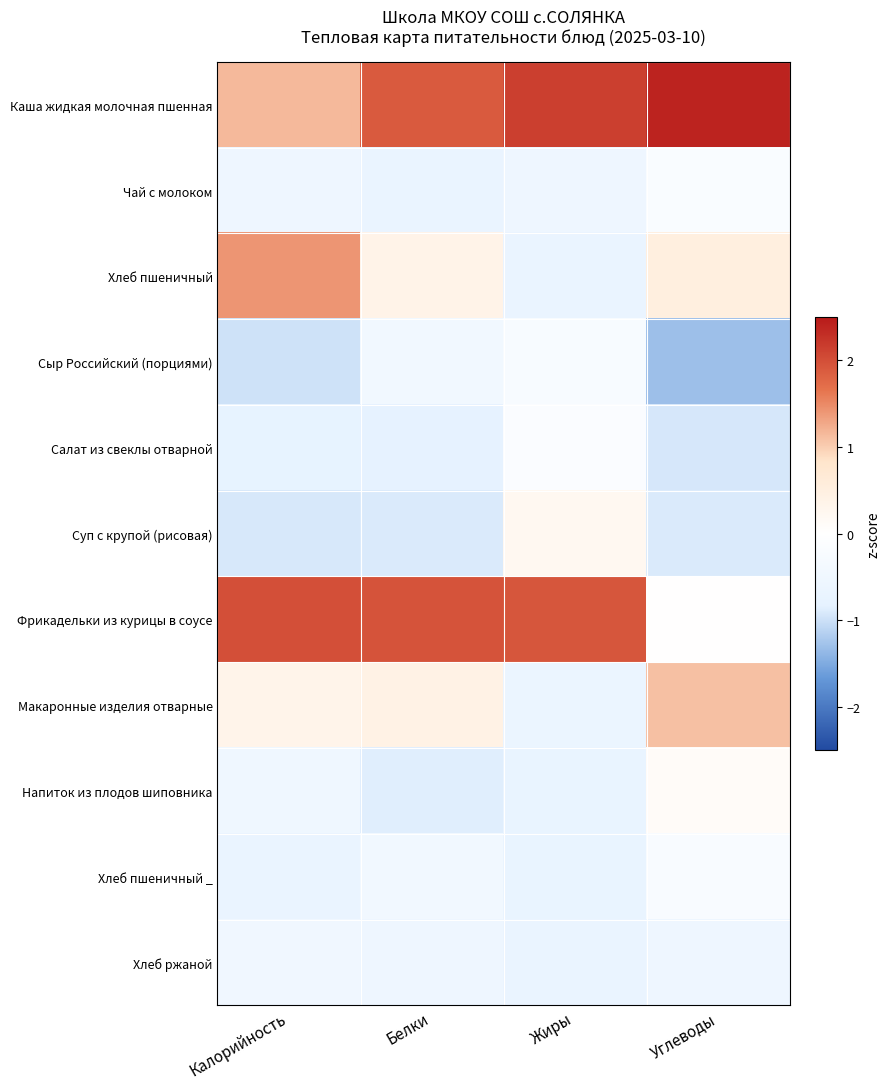

At which category is the sum across all series the highest?

Белки